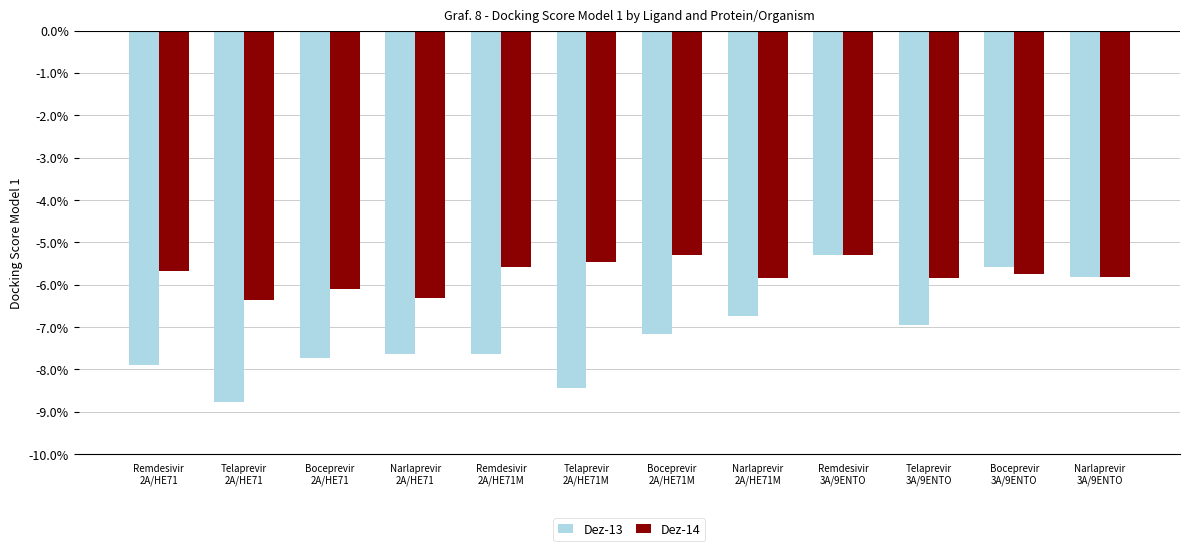

What is the maximum value for Dez-13?

-5.3